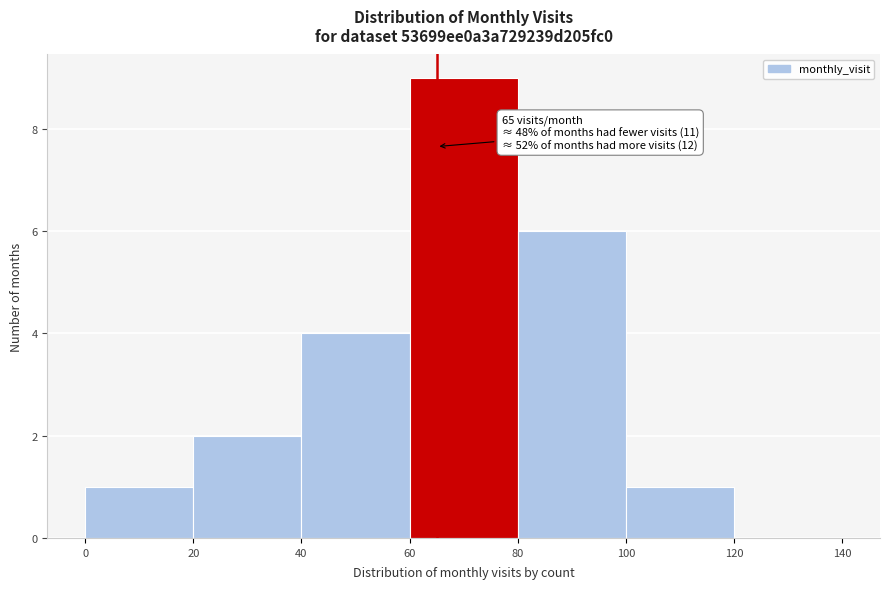

Over which range of the x-axis is the bar tallest?

60 to 80